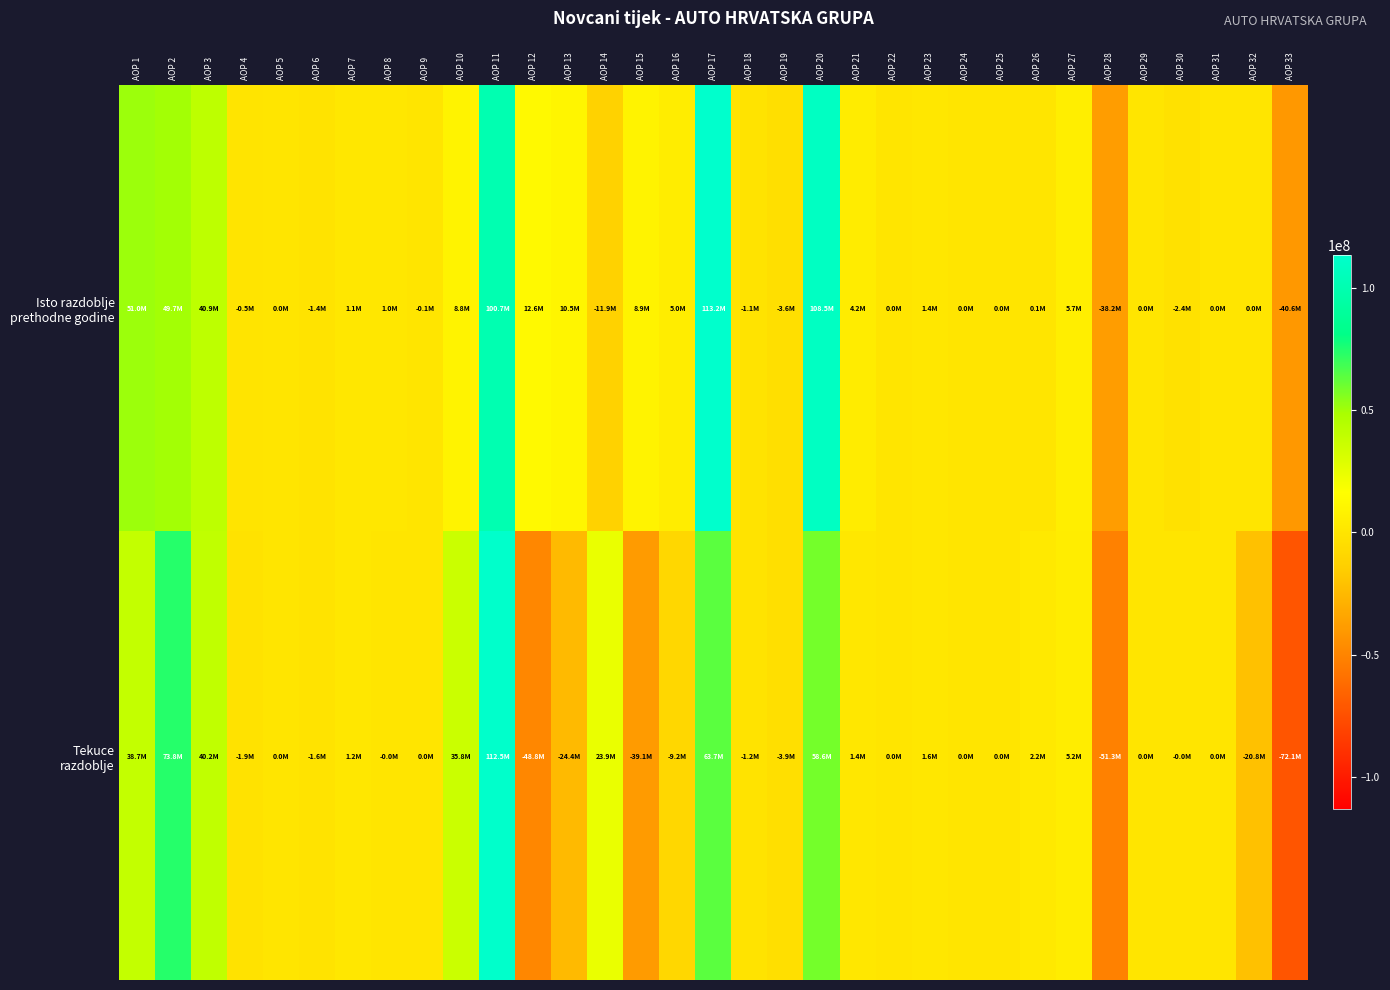

Between AOP 9 and AOP 23, which series saw the biggest shift?

Tekuce razdoblje